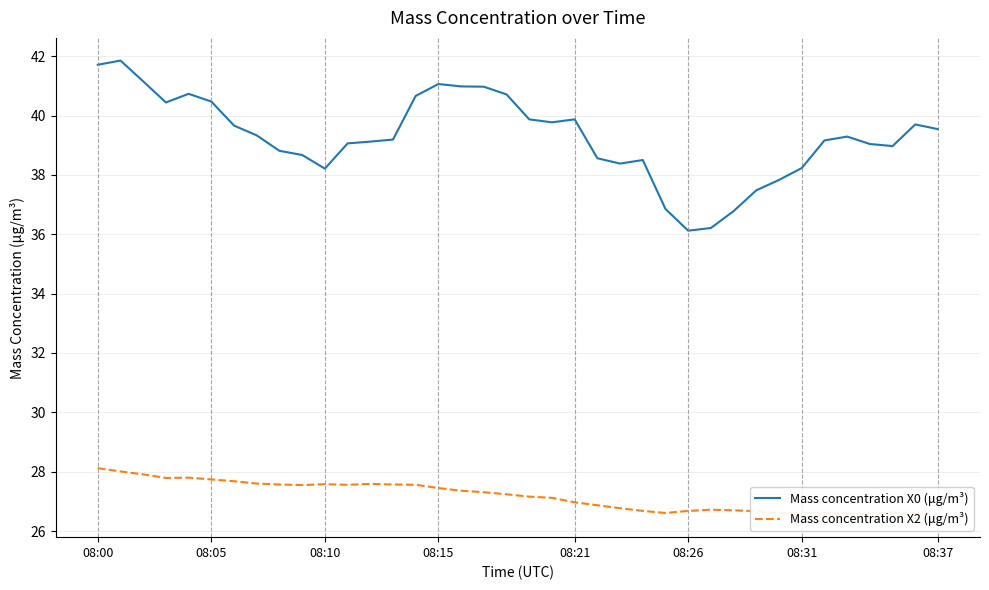

What is the average value of the Mass concentration X0 (μg/m³) series?

39.3